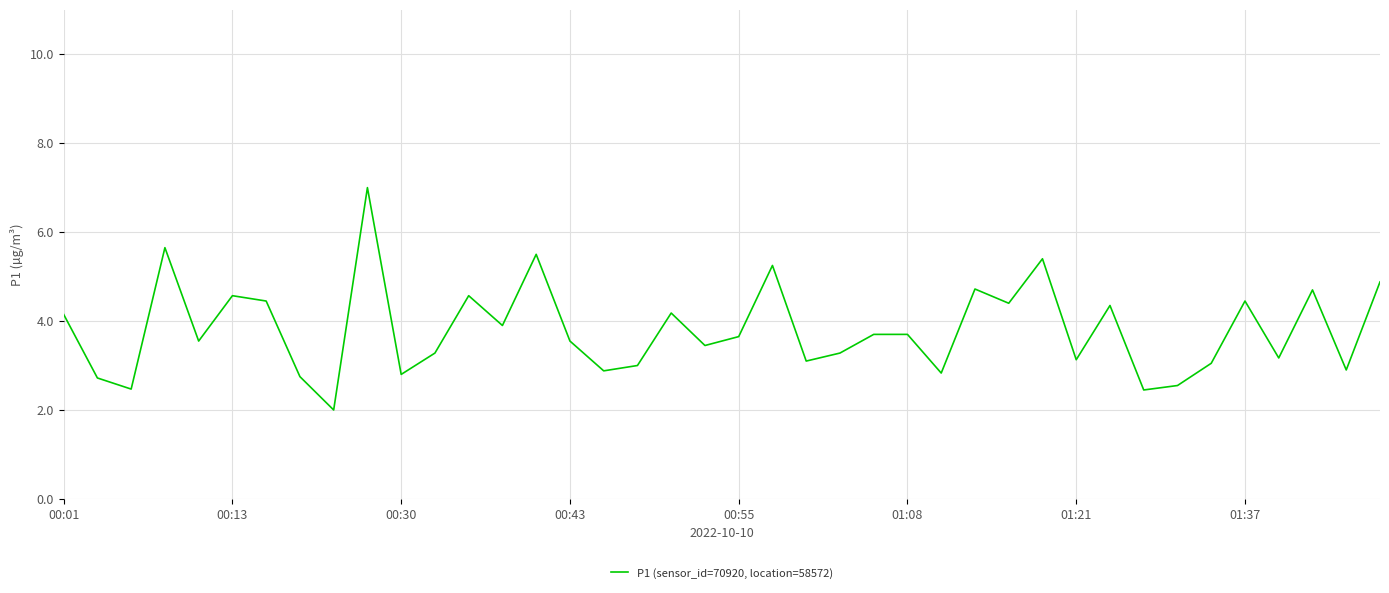

What is the difference between the maximum and minimum values?

5.0